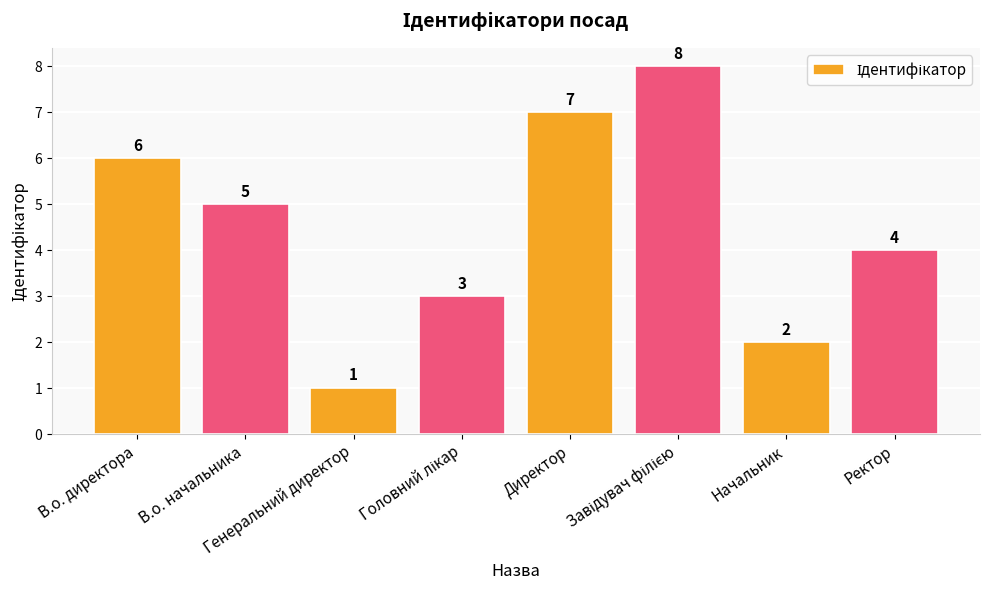

What is the maximum value shown in the chart?

8